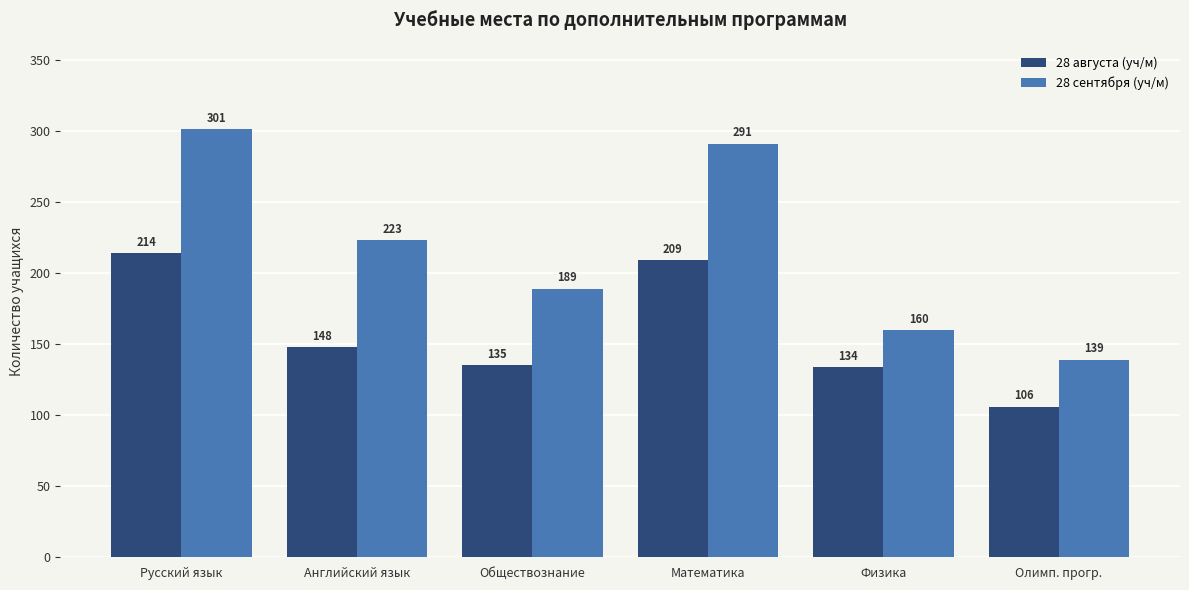

List the series in order of their overall mean, highest first.

28 сентября (уч/м), 28 августа (уч/м)